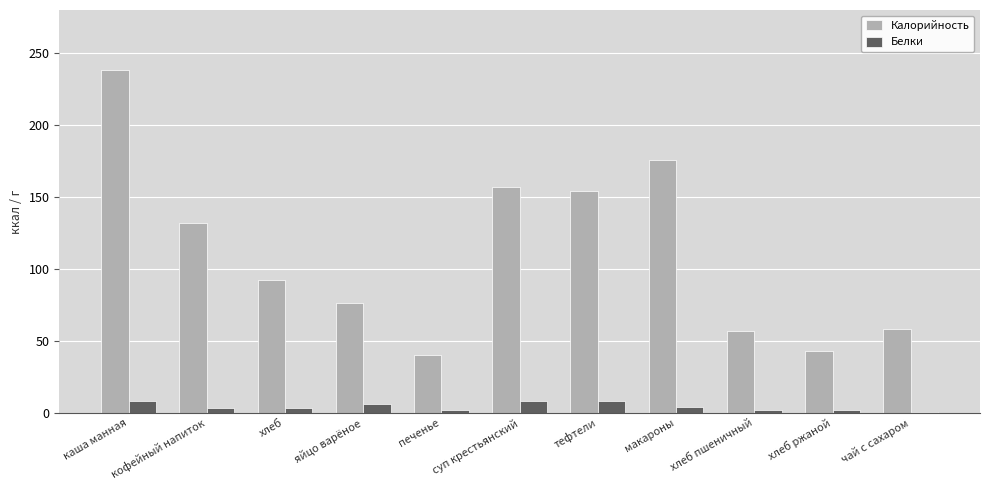

Which series changed the most between тефтели and хлеб пшеничный?

Калорийность